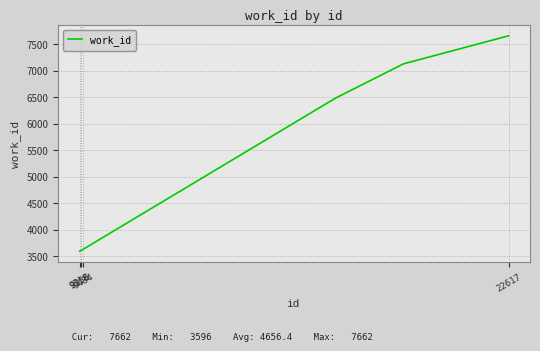

What is the sum of all values?

46564